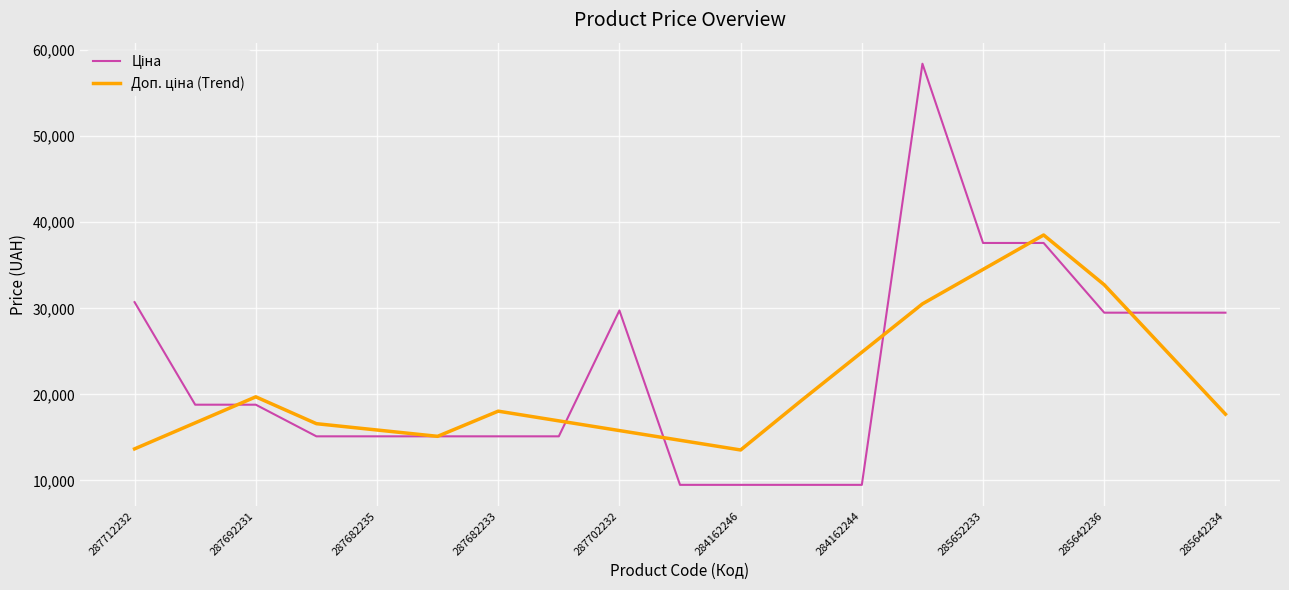

What is the smallest value displayed?

9480.1